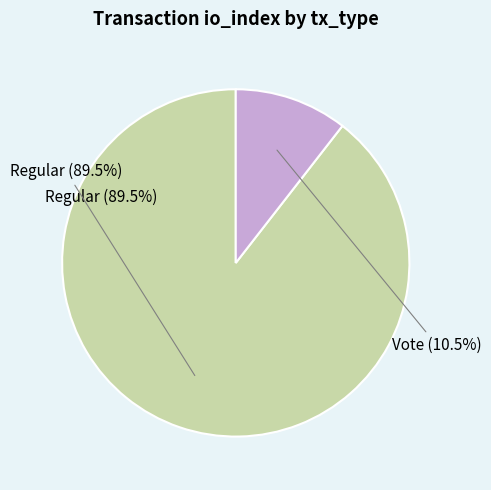

Approximately how many times larger is the value at Regular (io_index=17) compared to Vote (io_index=2)?

8.5